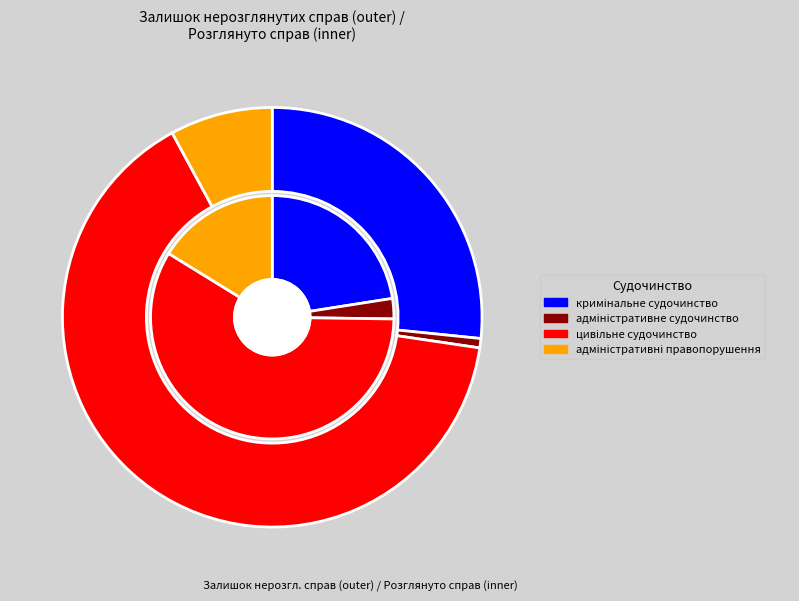

Count the number of slices in the pie.

4